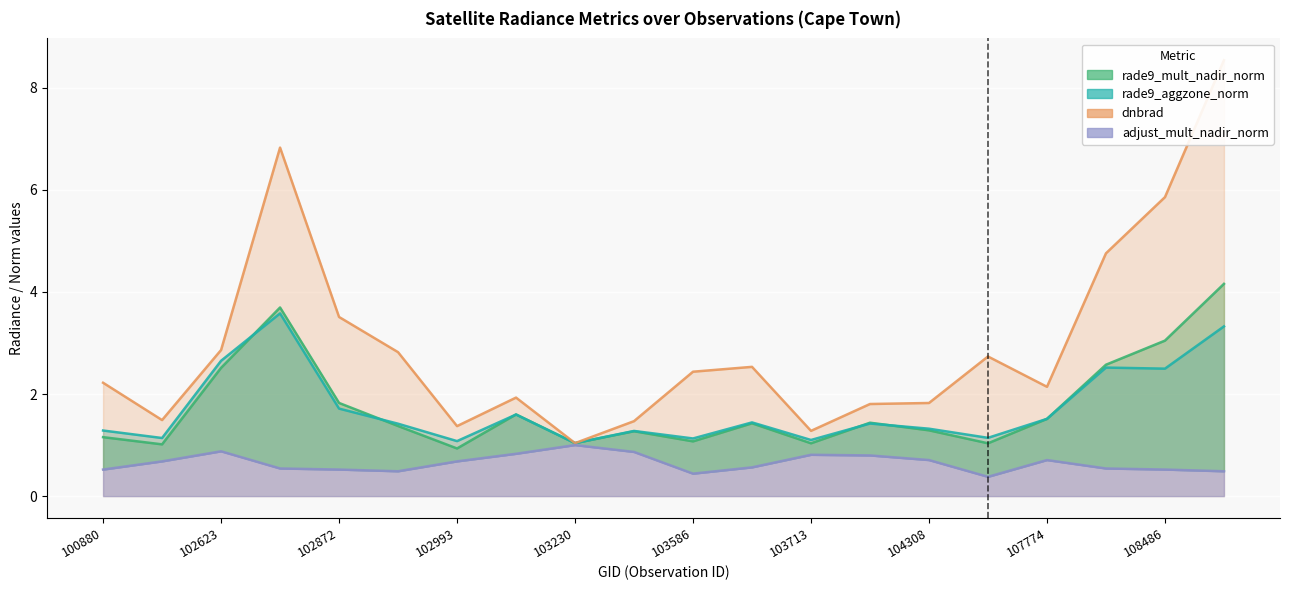

What is the difference between the highest and lowest values at 101006?

0.8